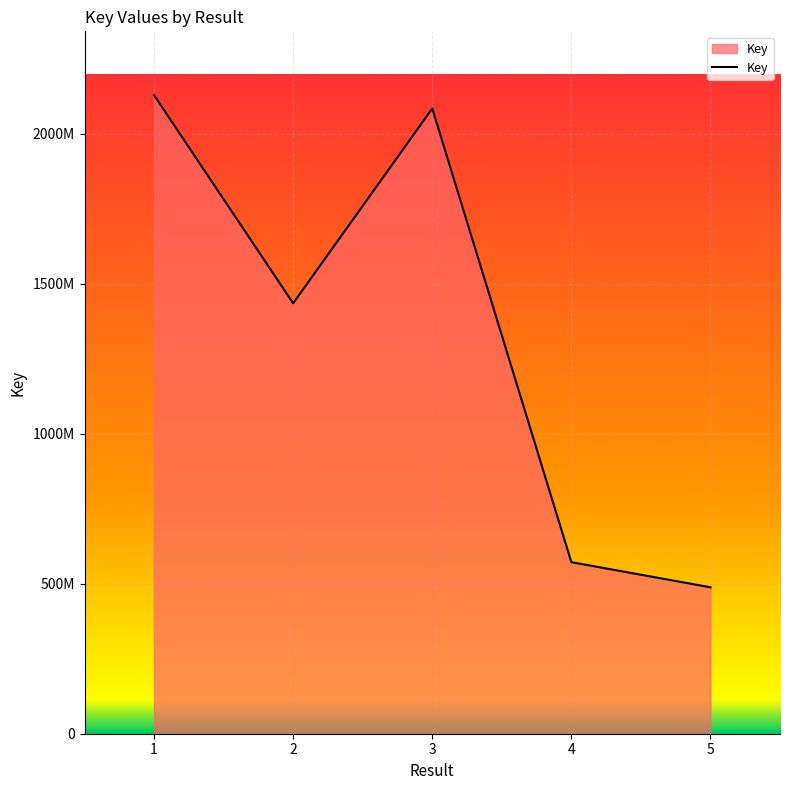

Where is the first local minimum?

2